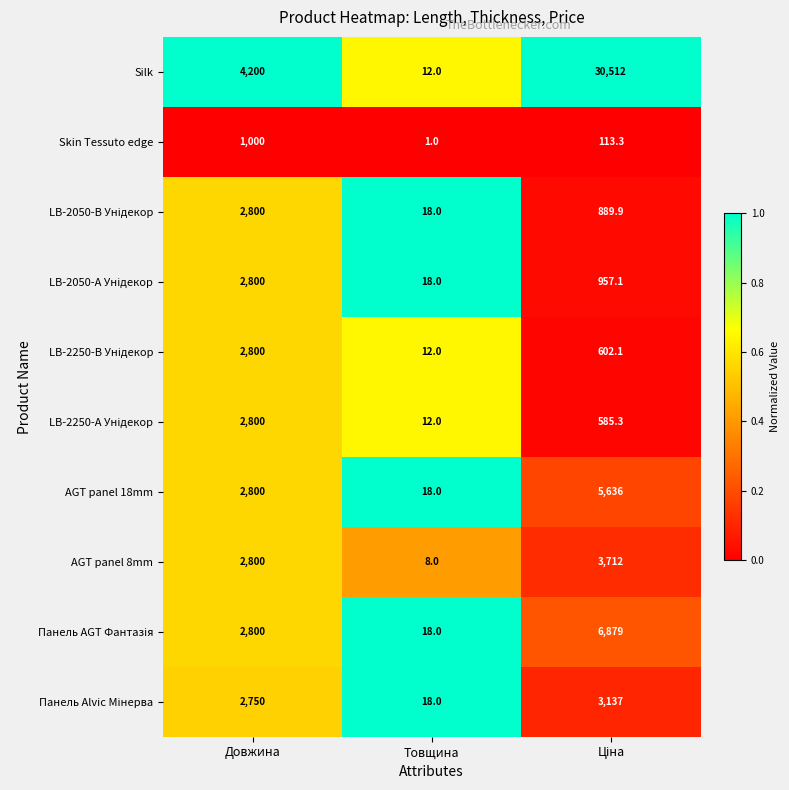

Which label corresponds to the smallest value in the chart?

Товщина